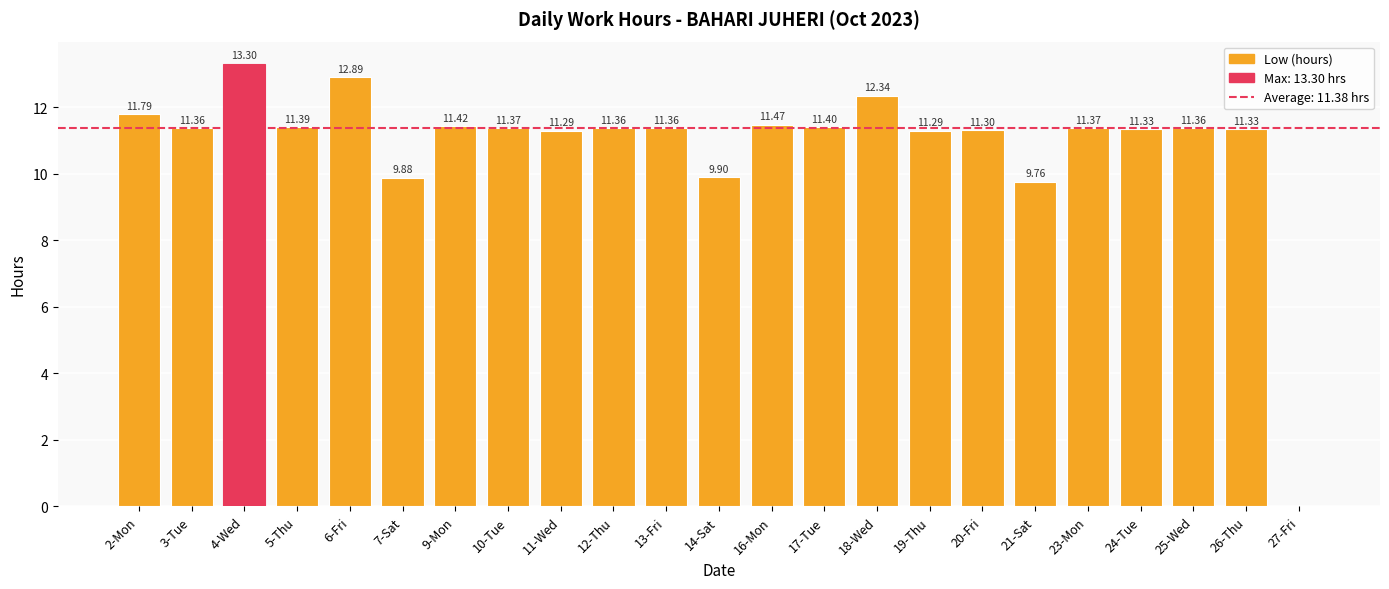

What is the change in value from 4-Wed to 7-Sat?

-3.4